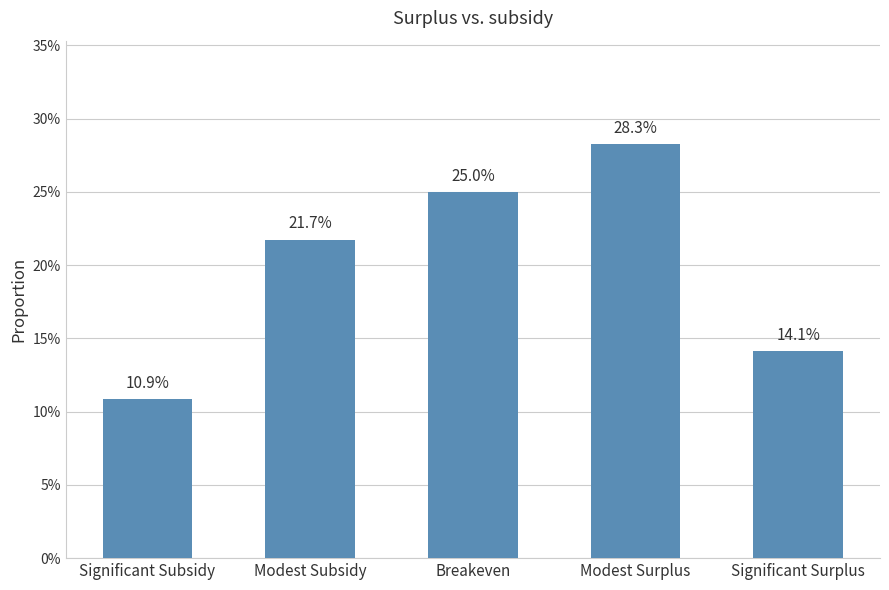

What is the difference between the maximum and minimum values?

0.2